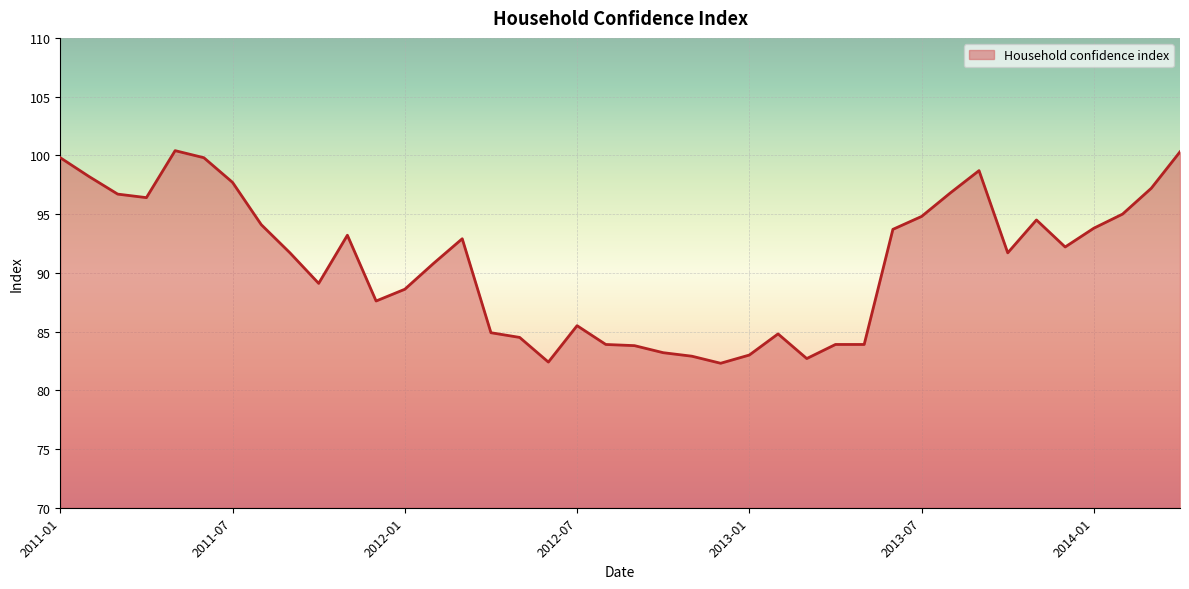

What is the maximum value shown in the chart?

100.4